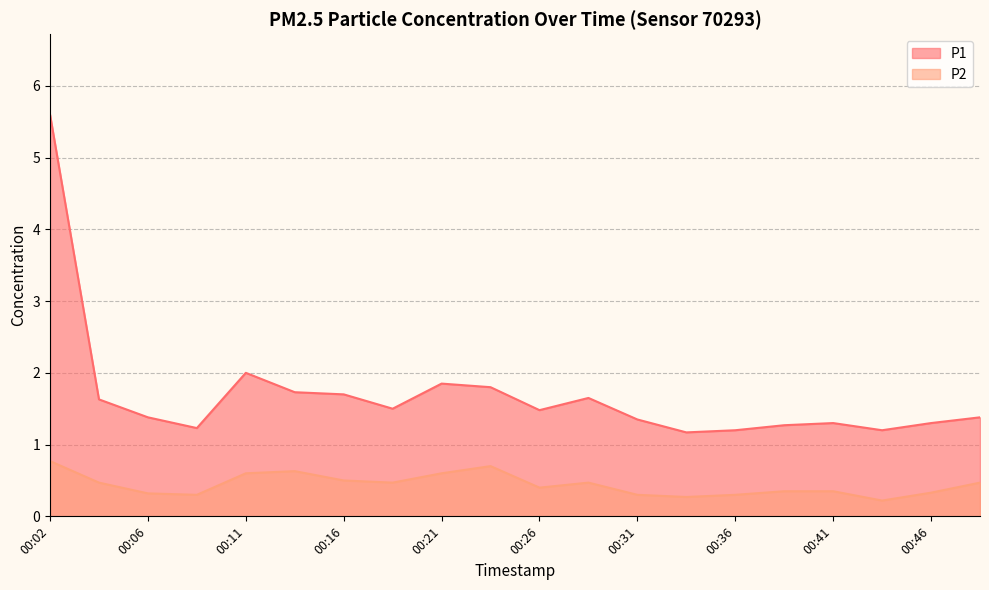

How many lines are shown in the chart?

2